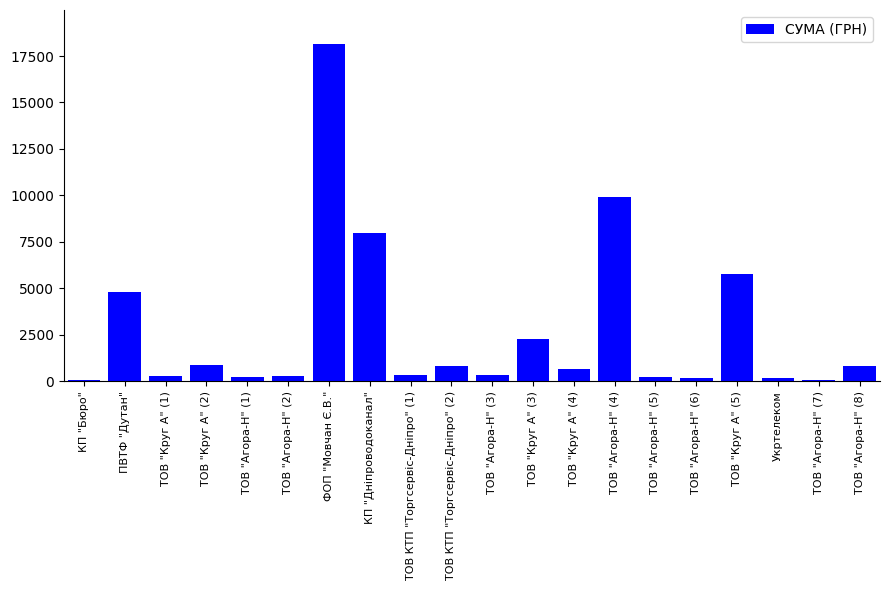

What is the ratio of the value at ФОП "Мовчан Є.В." to the value at ТОВ "Агора-Н" (4)?

1.8